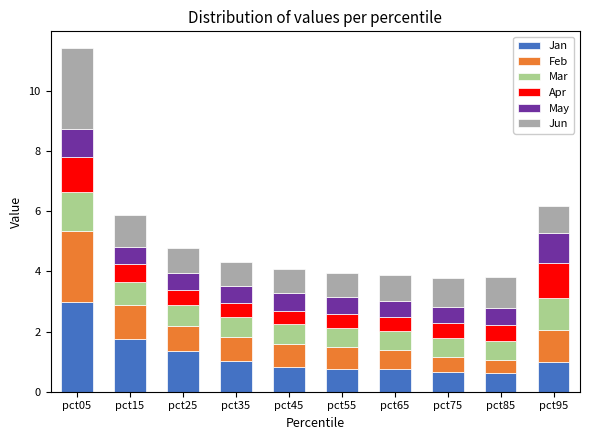

What is the highest value of the Jan series?

3.0